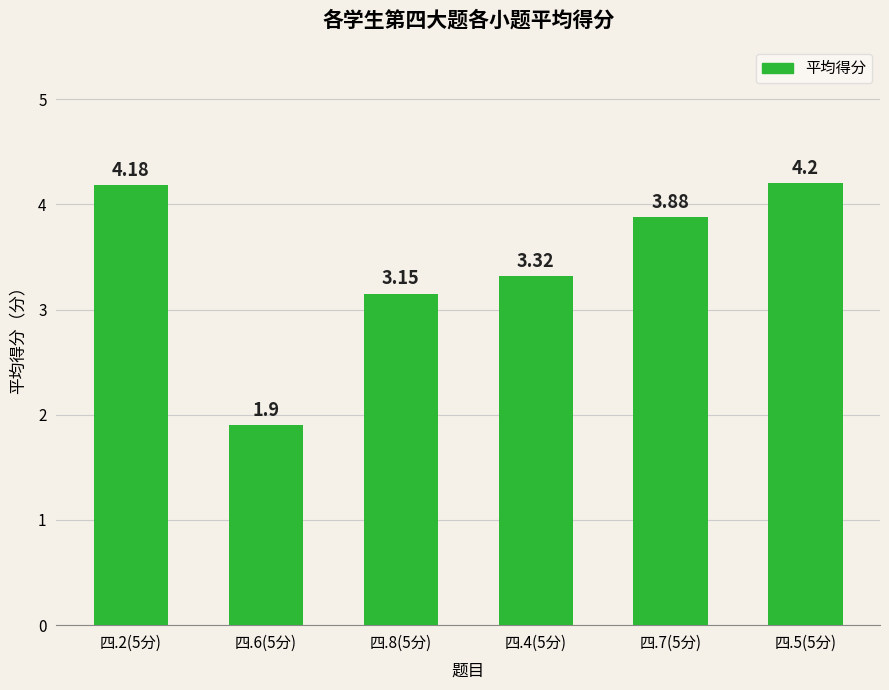

What position from the left is 四.2(5分)?

1